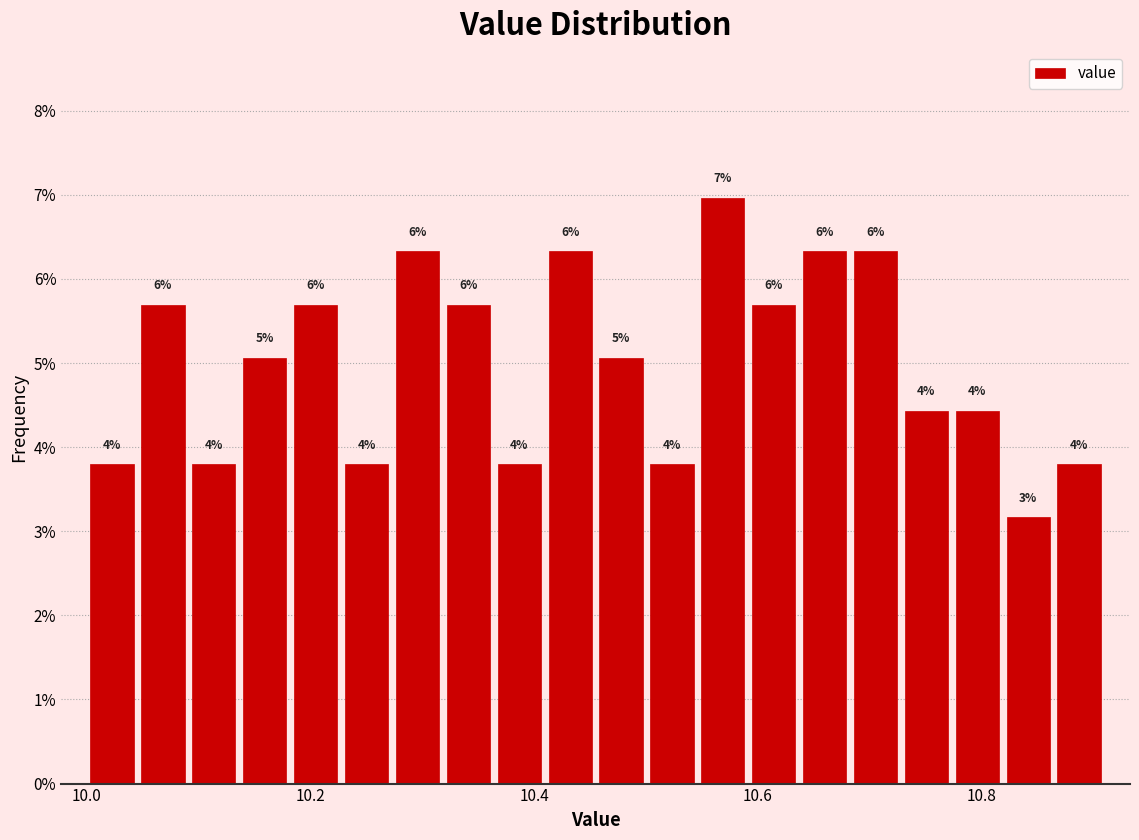

Read against the x-axis, roughly where is the centre of the tallest bar?

10.56